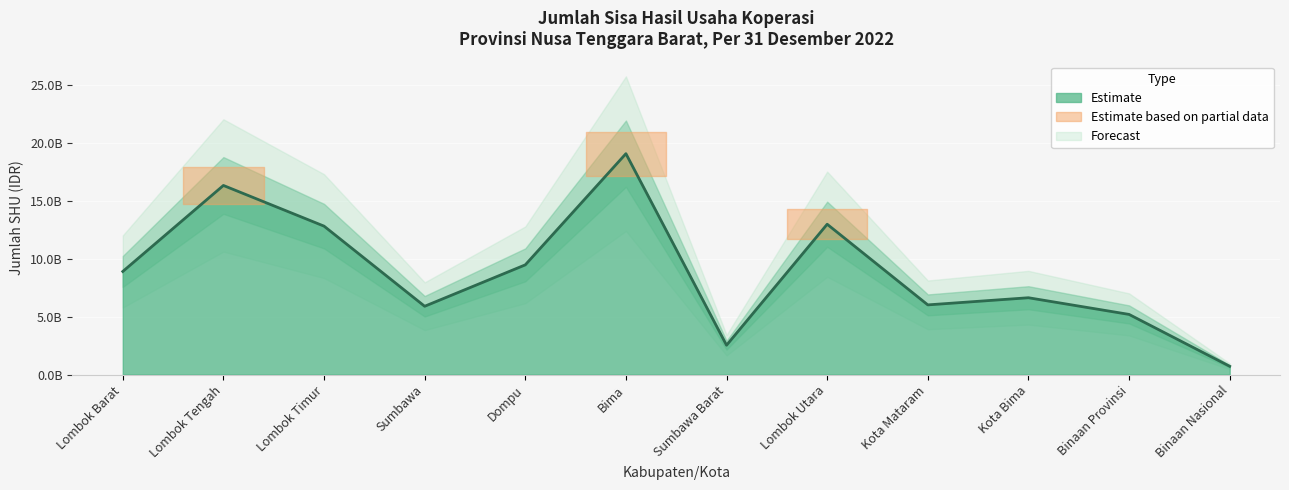

What is the label of the 6th point from the left?

Bima